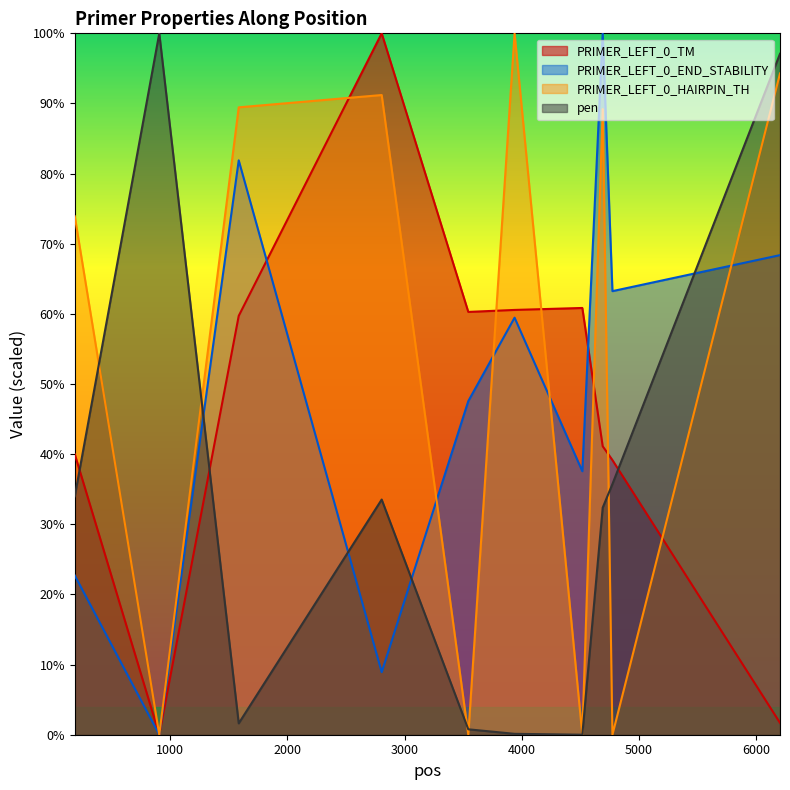

Does the chart display data point markers on the line(s)?

No